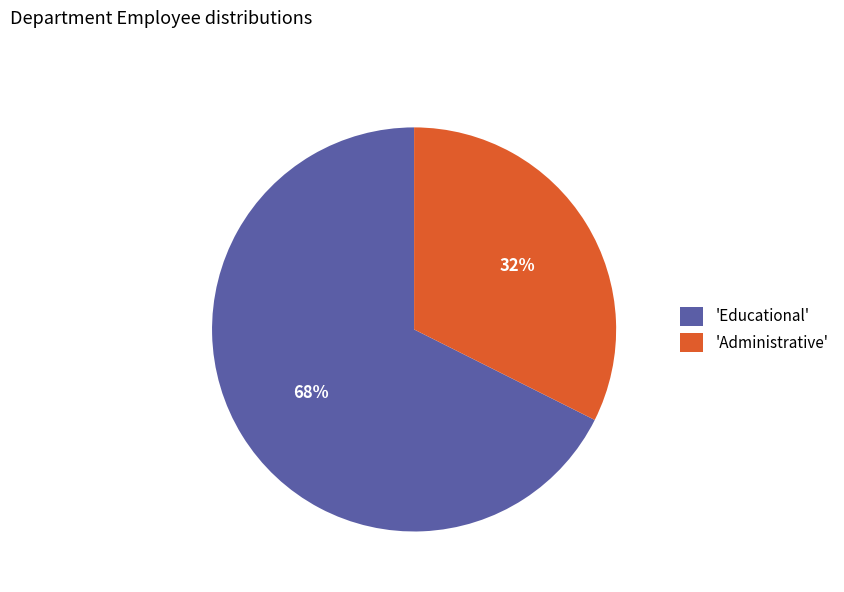

Do 'Administrative' and 'Educational' together represent more than half of the pie?

Yes